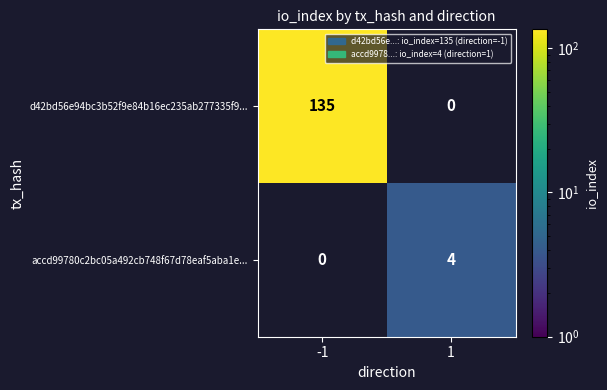

The d42bd56e94bc3b52f9e84b16ec235ab277335f9... series shows 89.3 at -1. True or false?

False